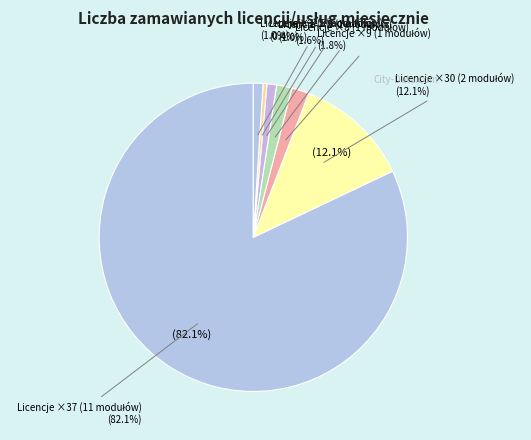

Which slice is the smallest?

Moduł Raporty pomocnicze